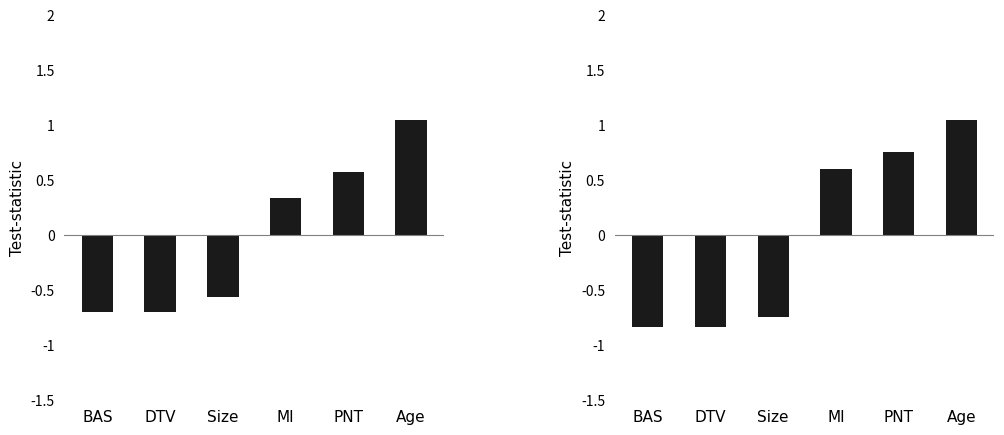

What is the value of the 6th bar from the left?

1.0